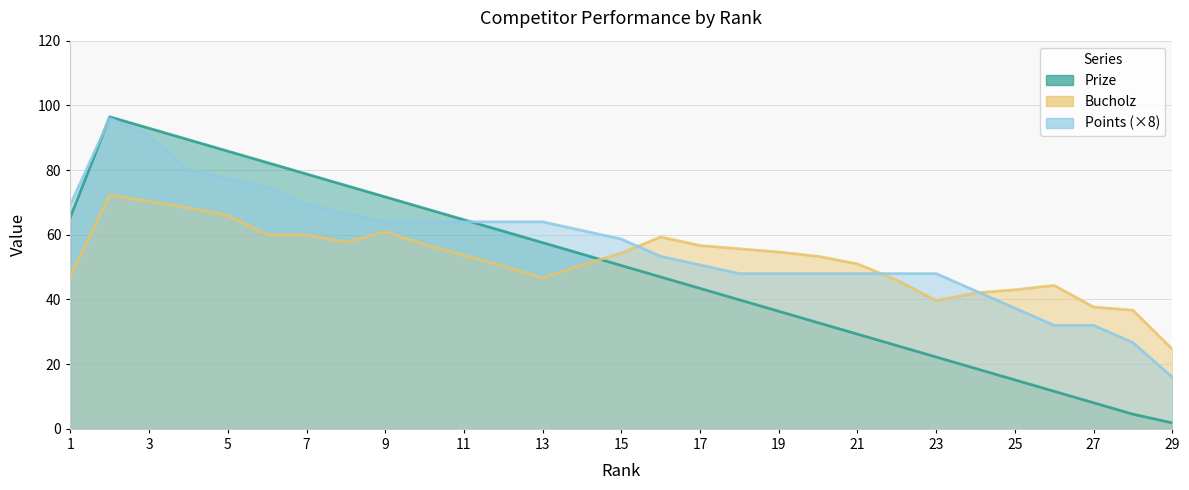

What is the average value of the Points series?

7.2